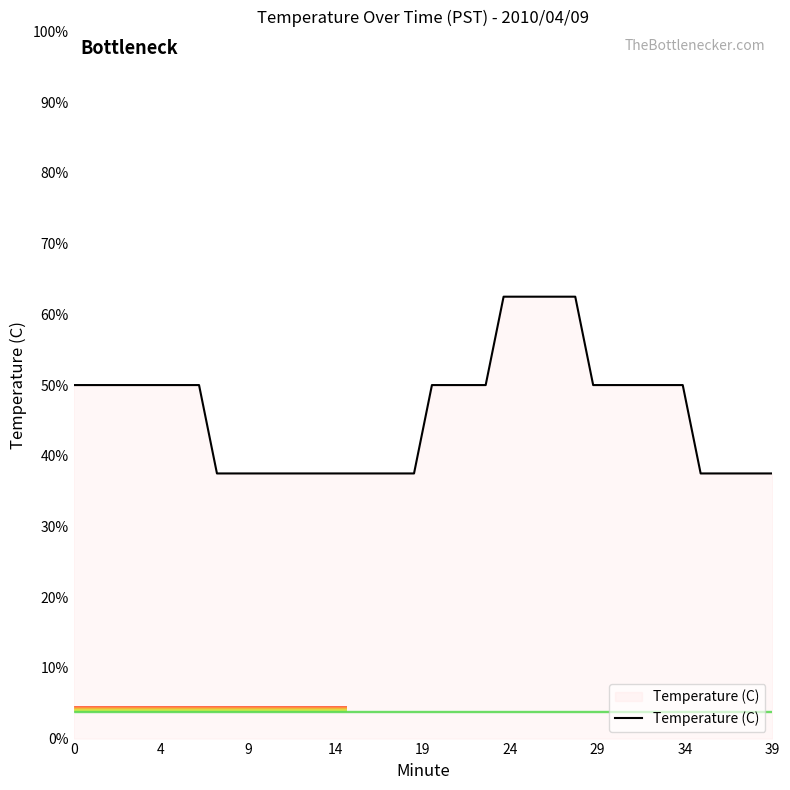

What is the greatest value displayed?

62.5